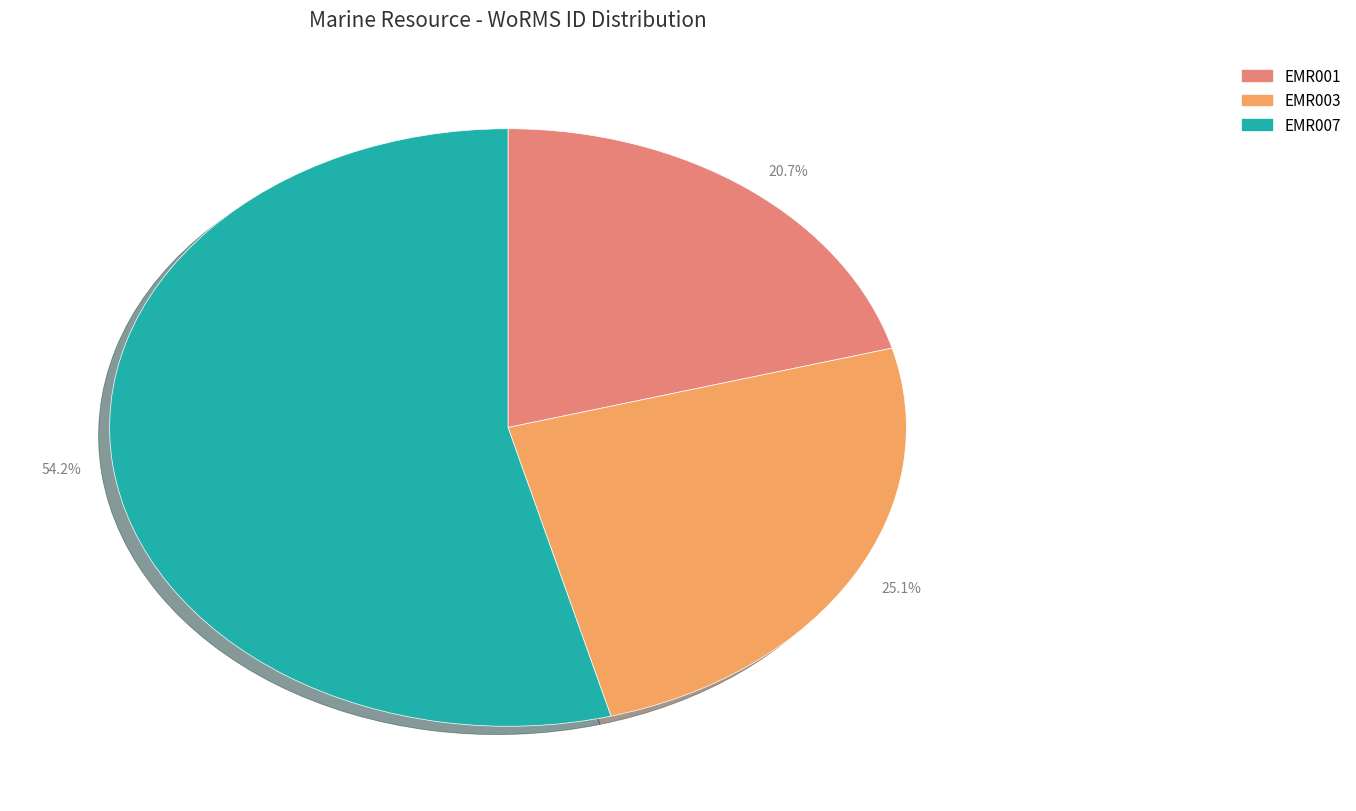

How many slices are in this pie chart?

3